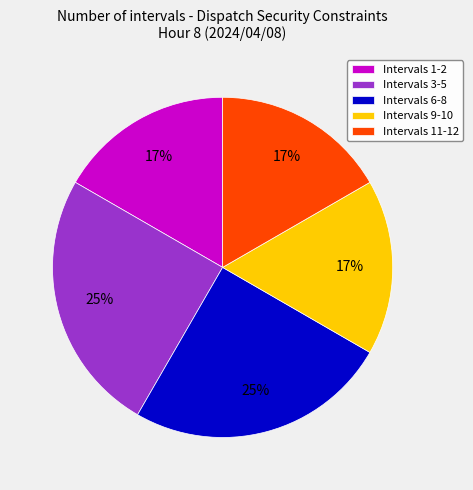

Is it true that Intervals 9-10 is 17% of the pie?

True